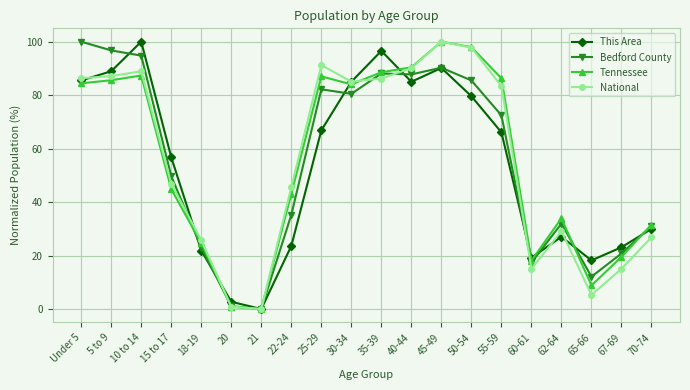

Where does the This Area series first go above 66?

Under 5